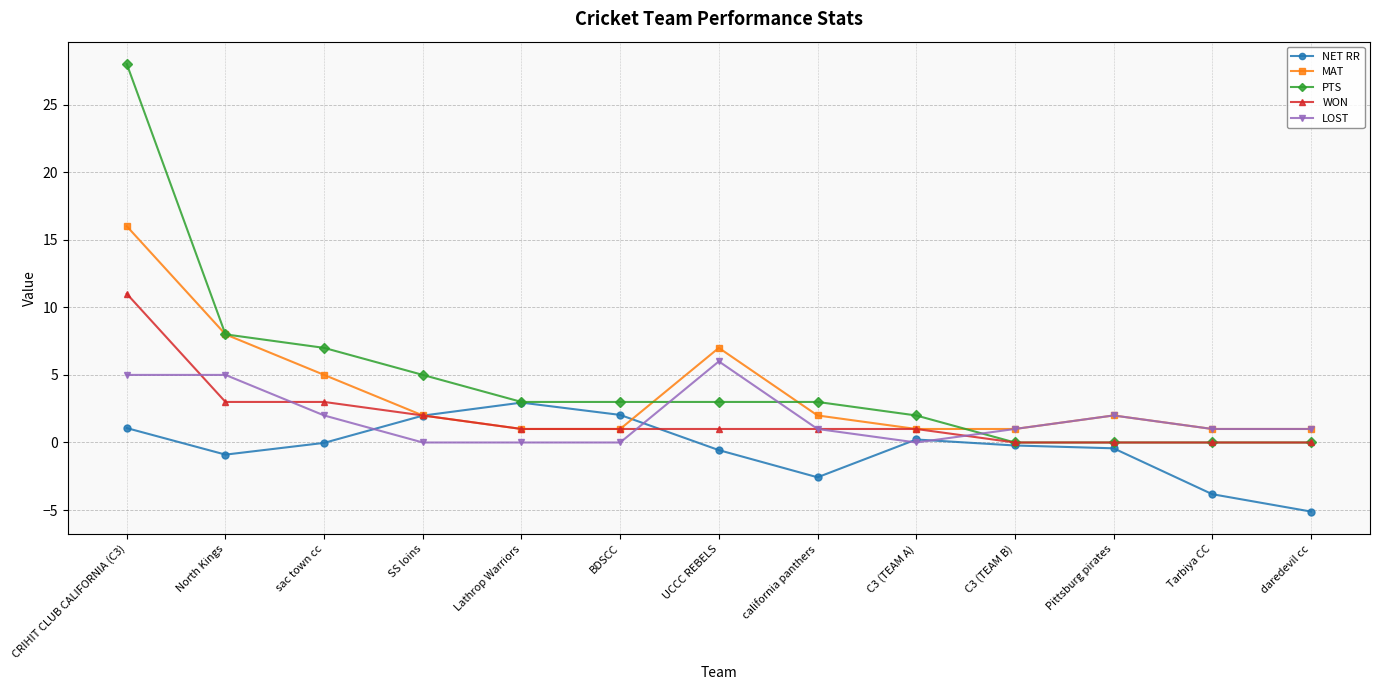

What is the approximate value of NET RR at North Kings?

-0.9